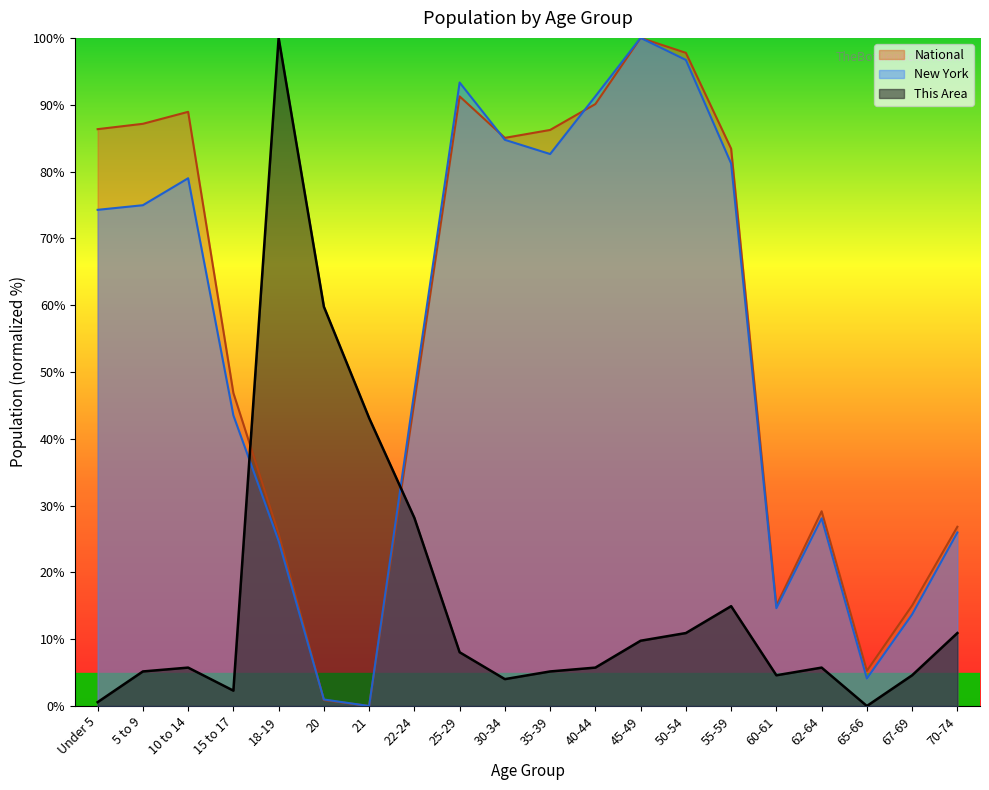

Which series has the widest spread of values?

This Area